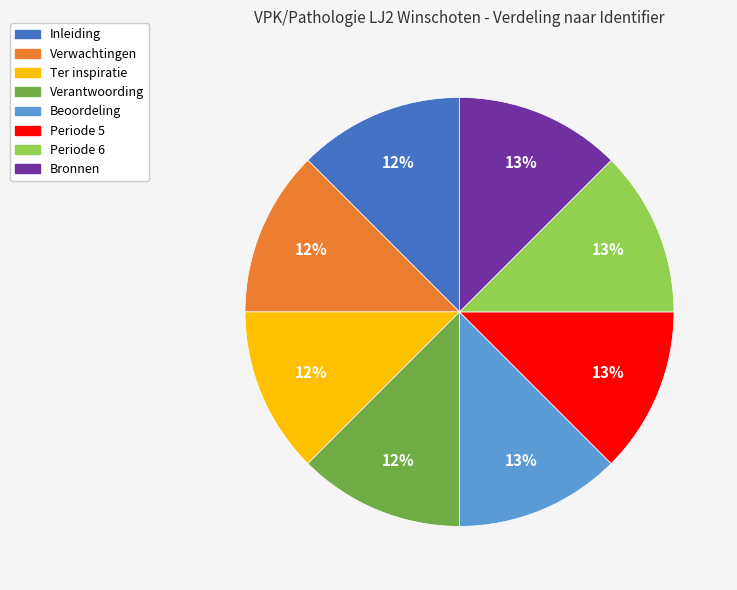

Does Verwachtingen represent more than half of the total?

No